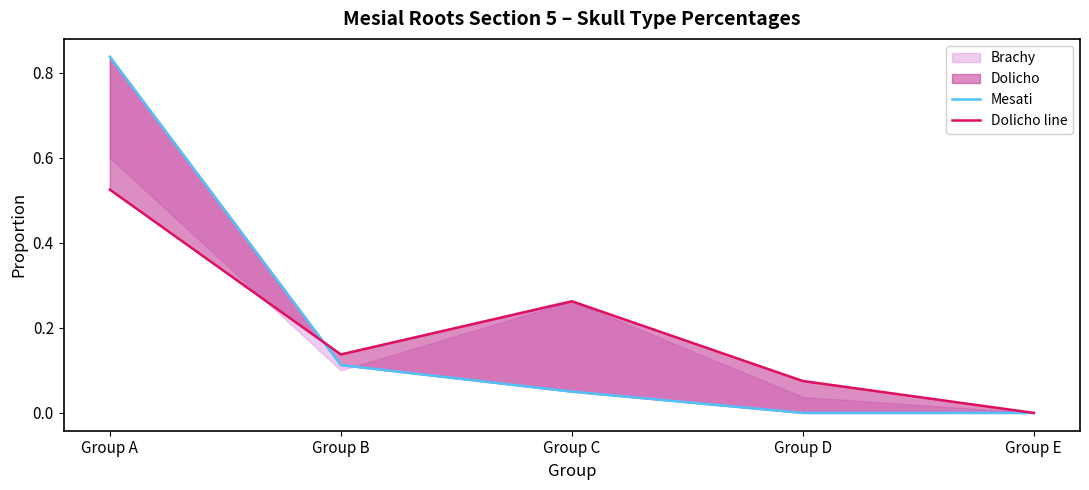

Reading left to right, transcribe all the data shown in this chart.

Mesati: 0.8	0.1	0.1	0.0	0.0
Dolicho line: 0.5	0.1	0.3	0.1	0.0